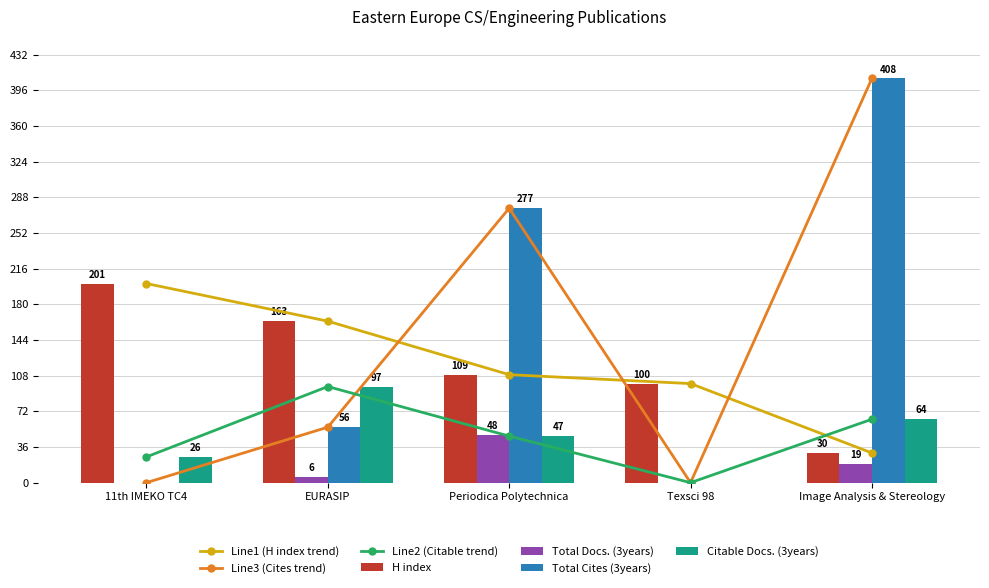

True or false: H index has a value of 109 at Periodica Polytechnica.

True